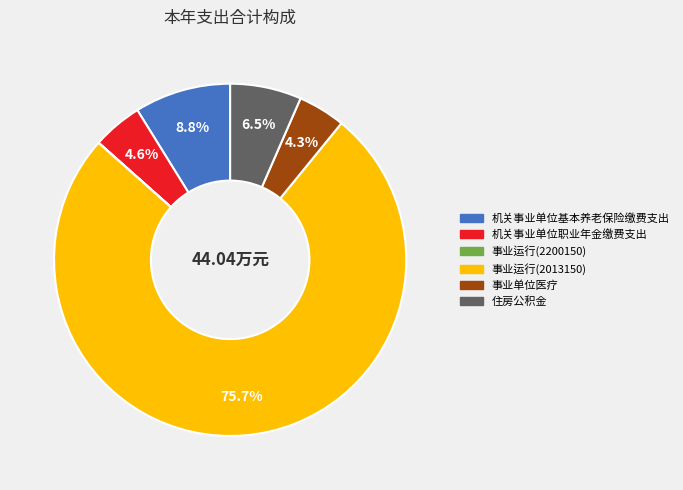

Does any single category account for the majority?

Yes